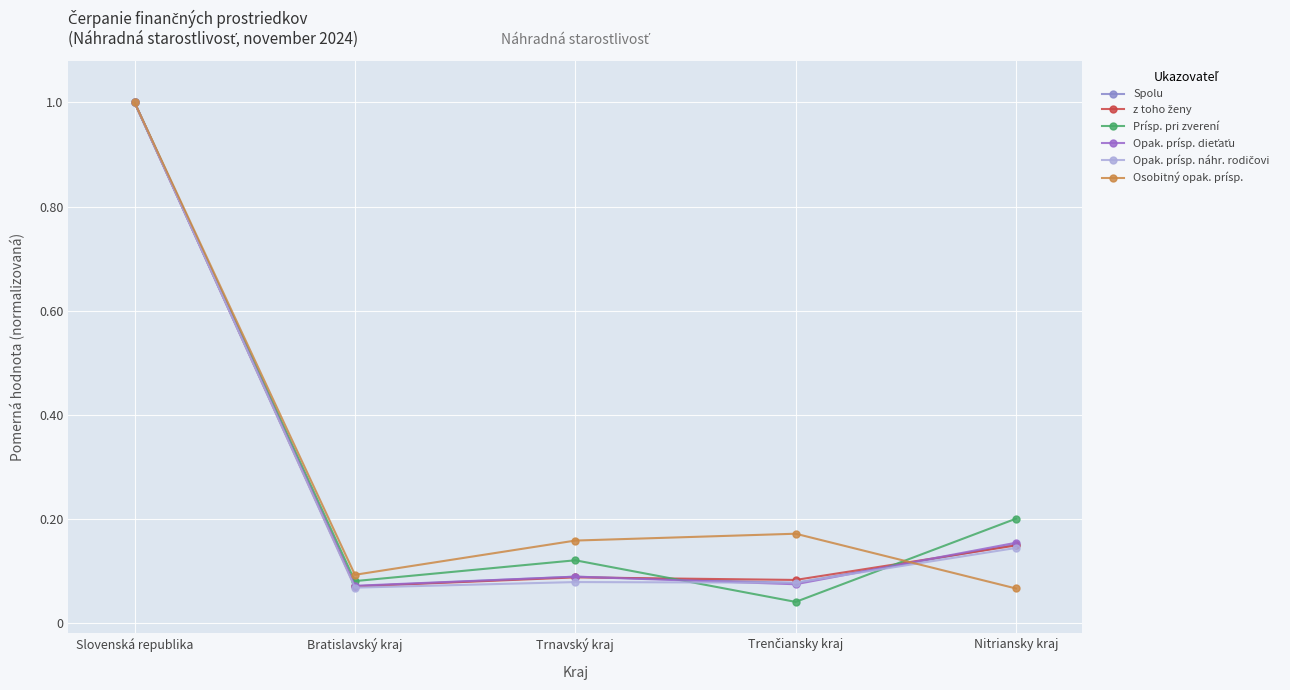

What is the label of the 2nd point from the right?

Trenčiansky kraj